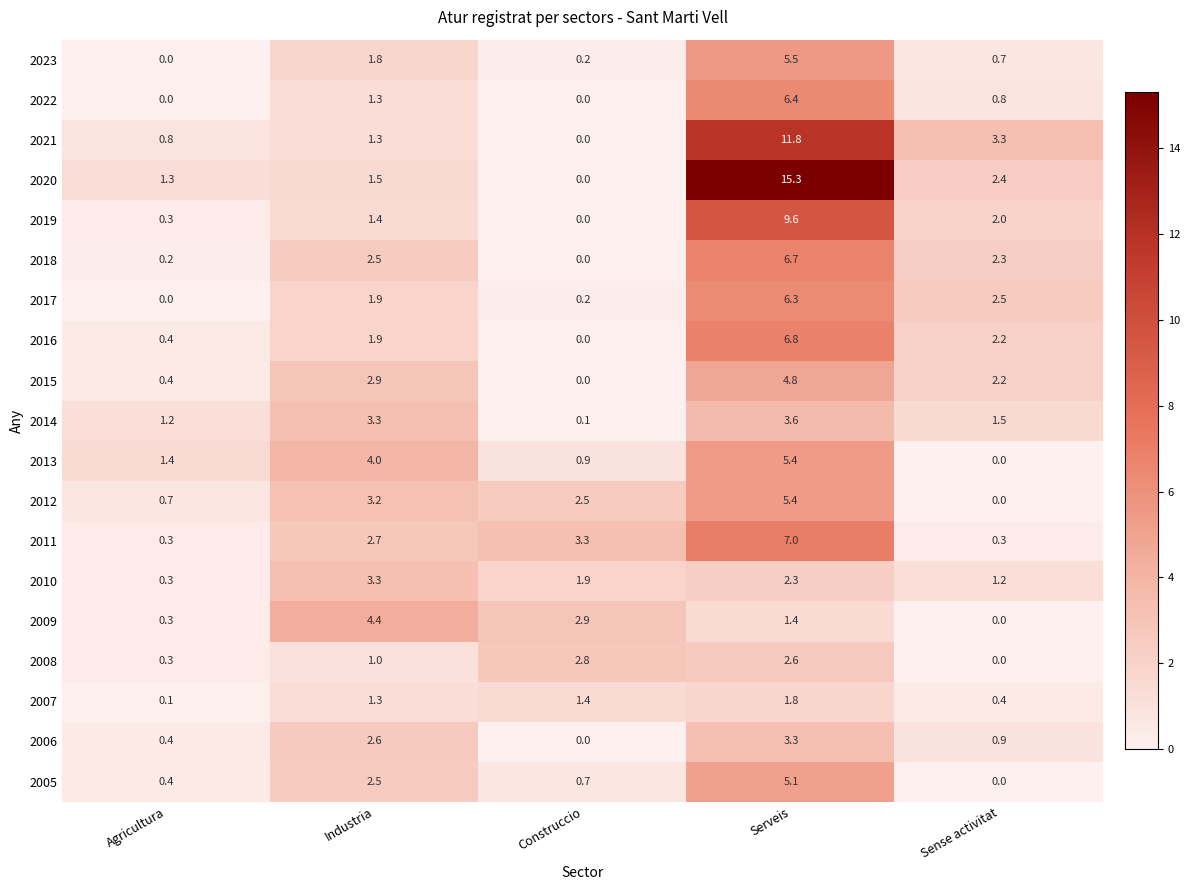

The 2008 series shows 4.3 at Construccio. True or false?

False